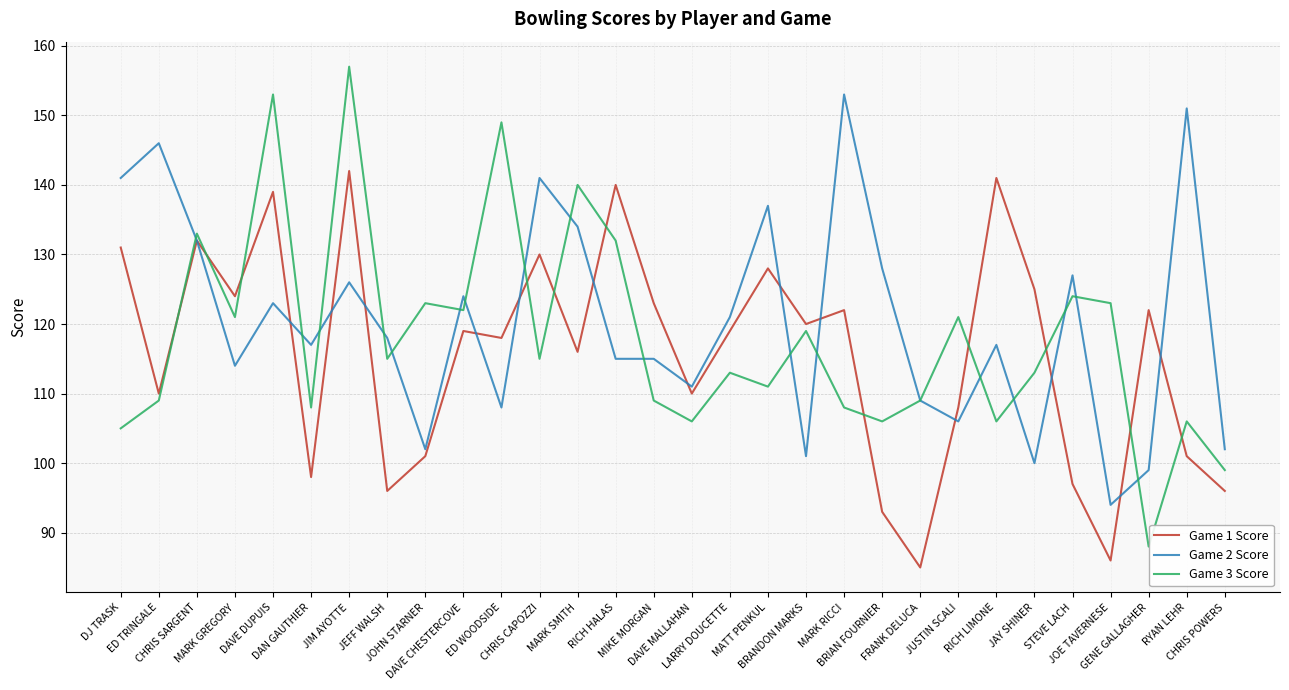

Reading left to right, what are all the values shown in this chart?

Game 1 Score: 131	110	132	124	139	98	142	96	101	119	118	130	116	140	123	110	119	128	120	122	93	85	108	141	125	97	86	122	101	96
Game 2 Score: 141	146	132	114	123	117	126	118	102	124	108	141	134	115	115	111	121	137	101	153	128	109	106	117	100	127	94	99	151	102
Game 3 Score: 105	109	133	121	153	108	157	115	123	122	149	115	140	132	109	106	113	111	119	108	106	109	121	106	113	124	123	88	106	99